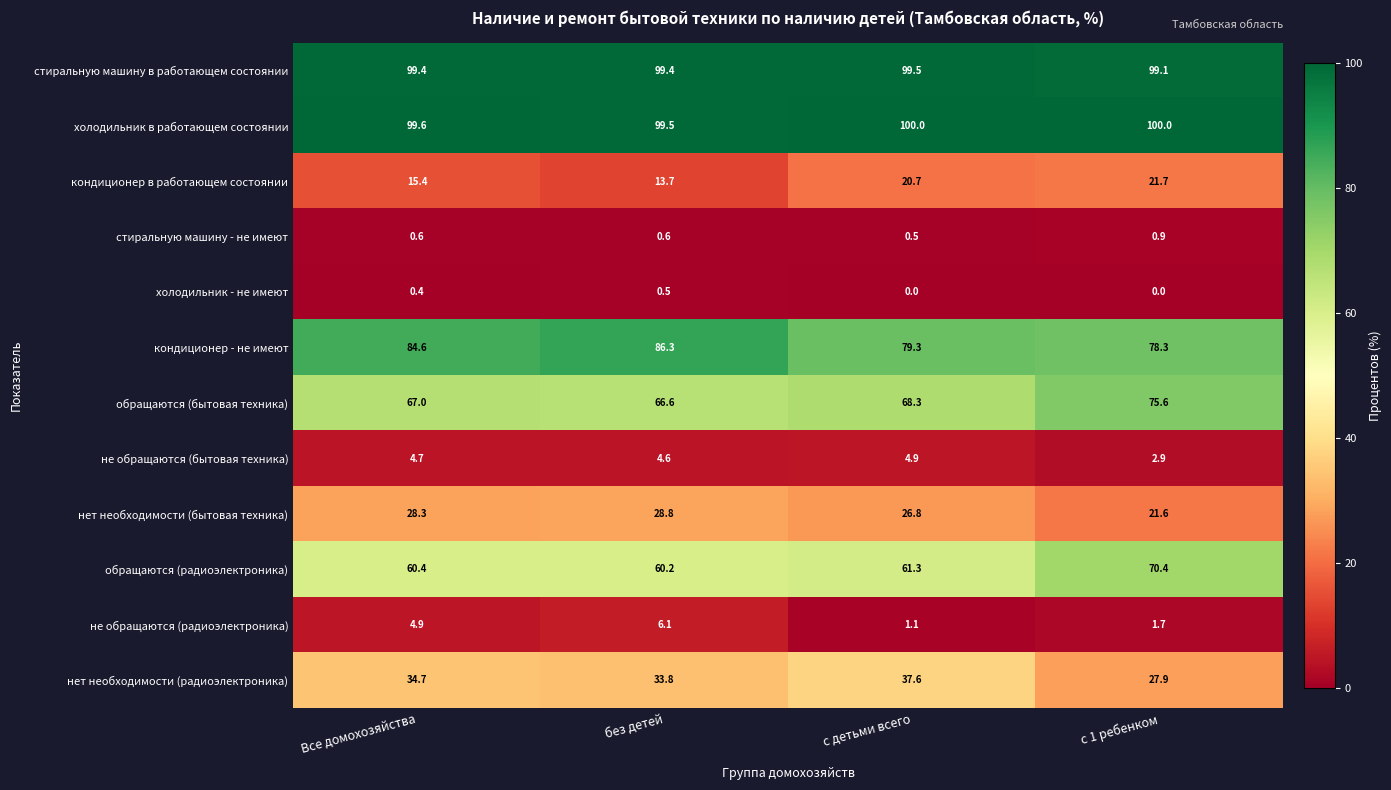

Rank the series at с детьми всего from highest to lowest value.

холодильник в работающем состоянии, стиральную машину в работающем состоянии, кондиционер - не имеют, обращаются (бытовая техника), обращаются (радиоэлектроника), нет необходимости (радиоэлектроника), нет необходимости (бытовая техника), кондиционер в работающем состоянии, не обращаются (бытовая техника), не обращаются (радиоэлектроника), стиральную машину - не имеют, холодильник - не имеют